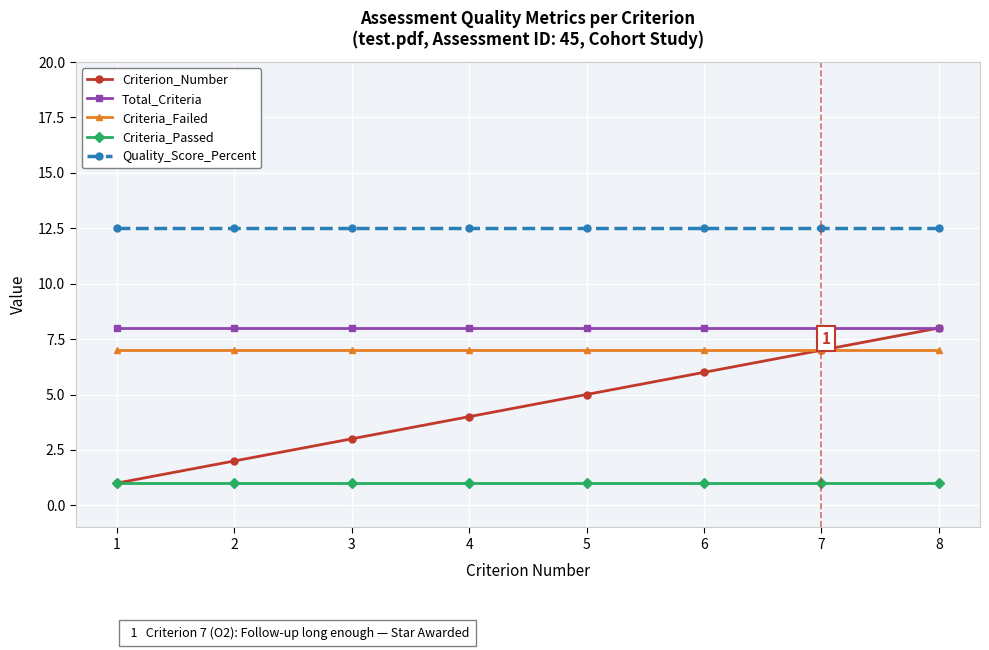

Is it true that Quality_Score_Percent equals 17.2 at 8?

False